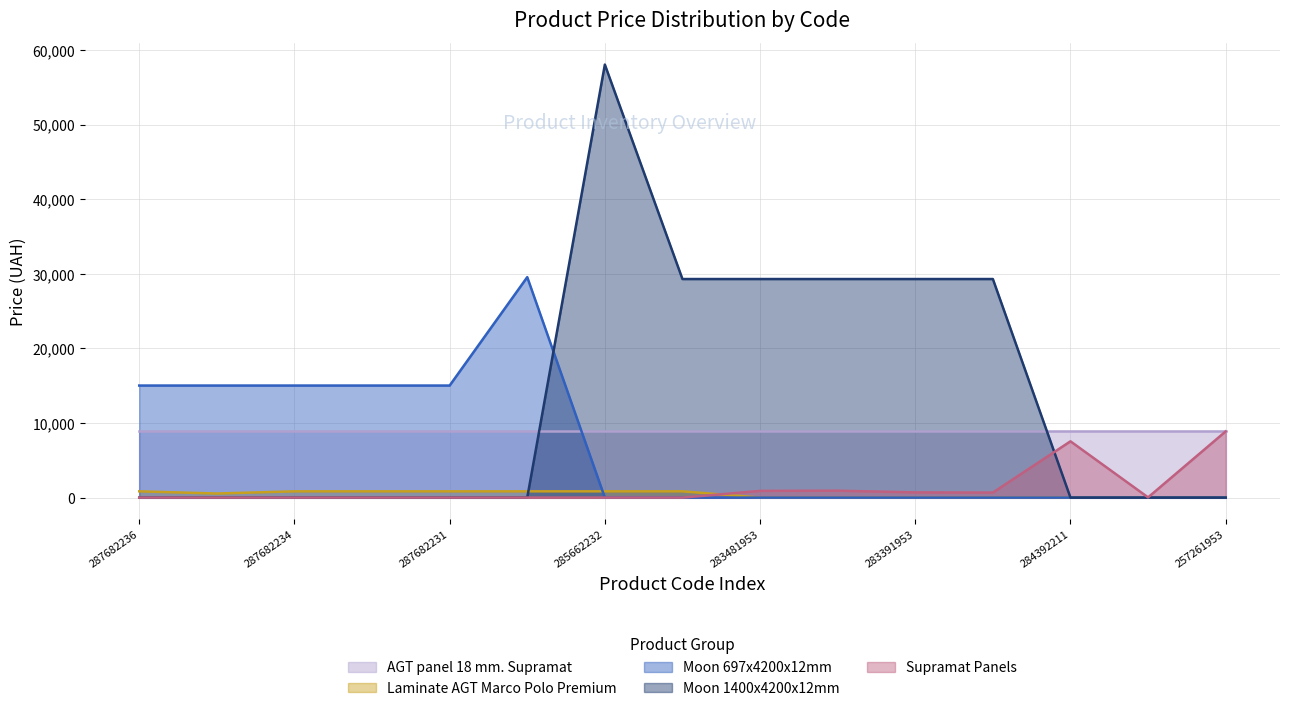

The value of Laminate AGT Marco Polo Premium at 287682236 is 842.8. True or false?

True